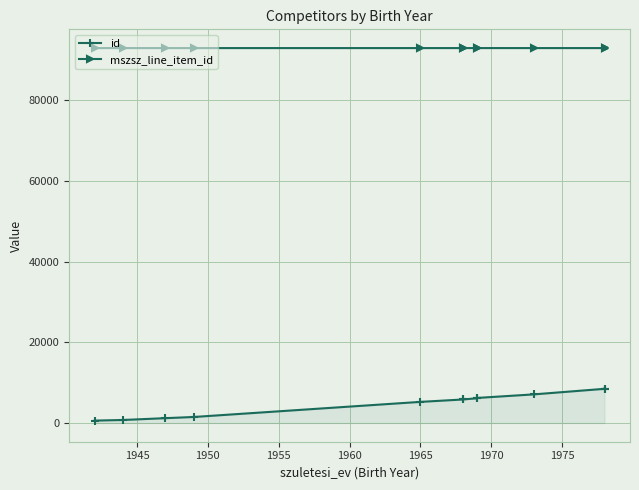

True or false: id and mszsz_line_item_id intersect in this chart.

False